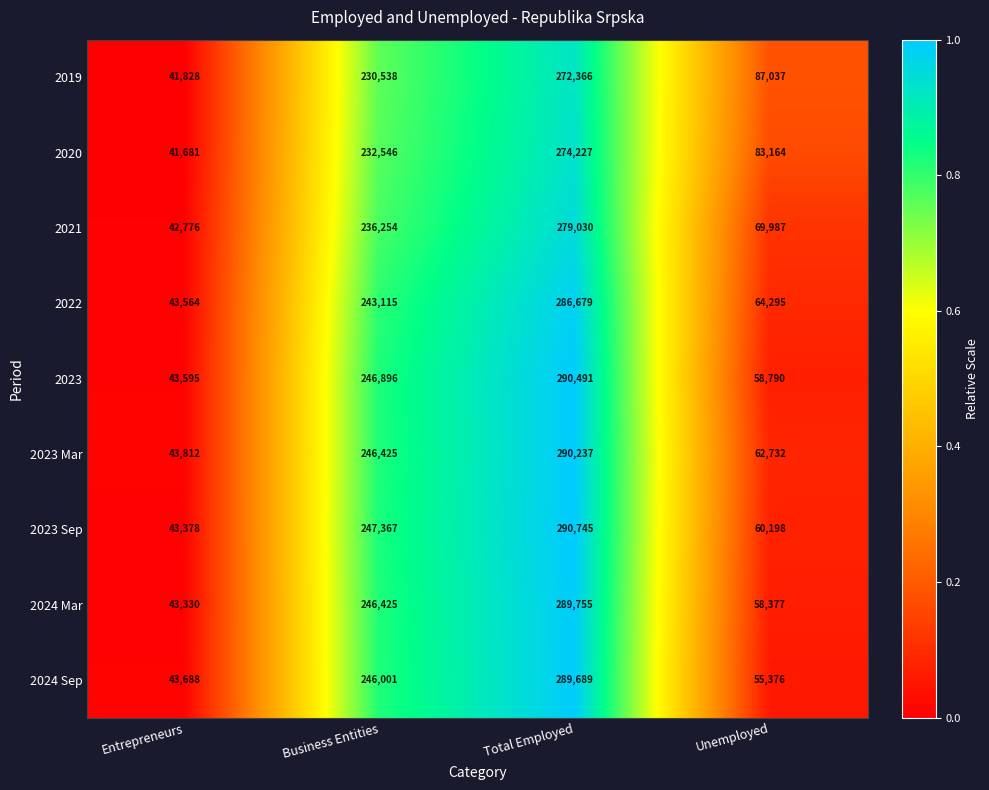

What is the difference between the maximum and minimum values in the 2023 series?

246896